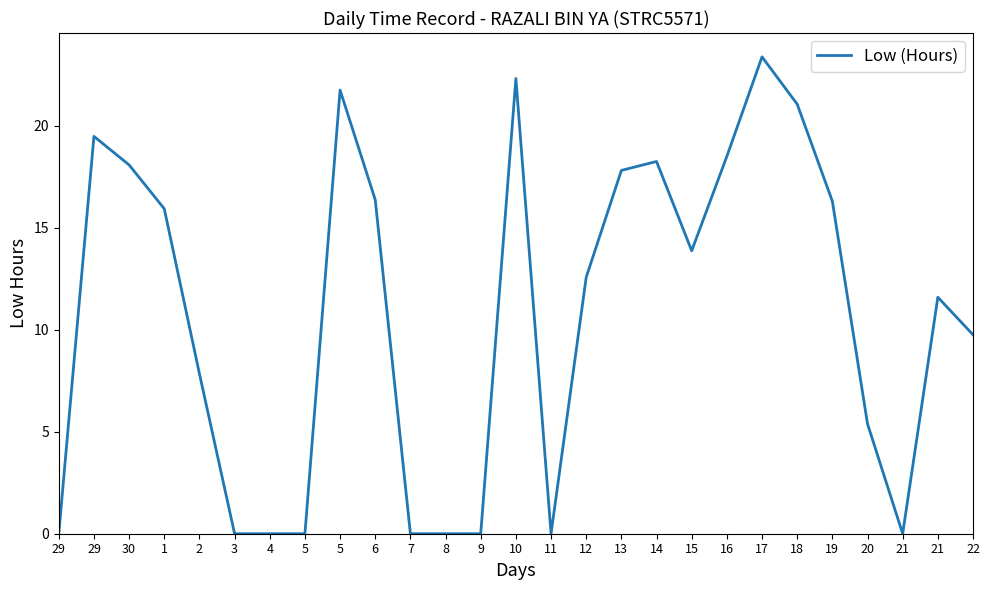

What is the sum of the values at 10 and 12?

34.9